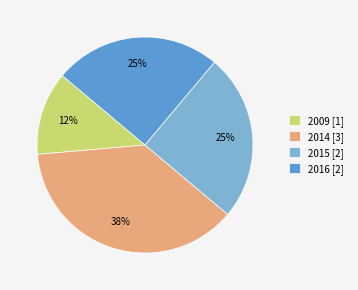

Count the number of slices in the pie.

4